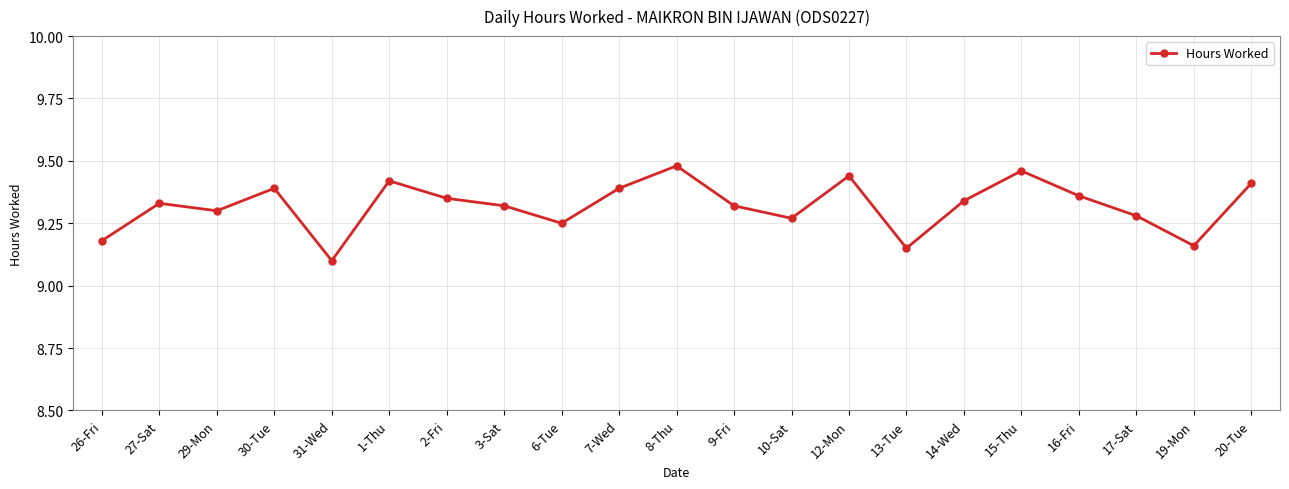

Between 7-Wed and 31-Wed, which is larger?

7-Wed